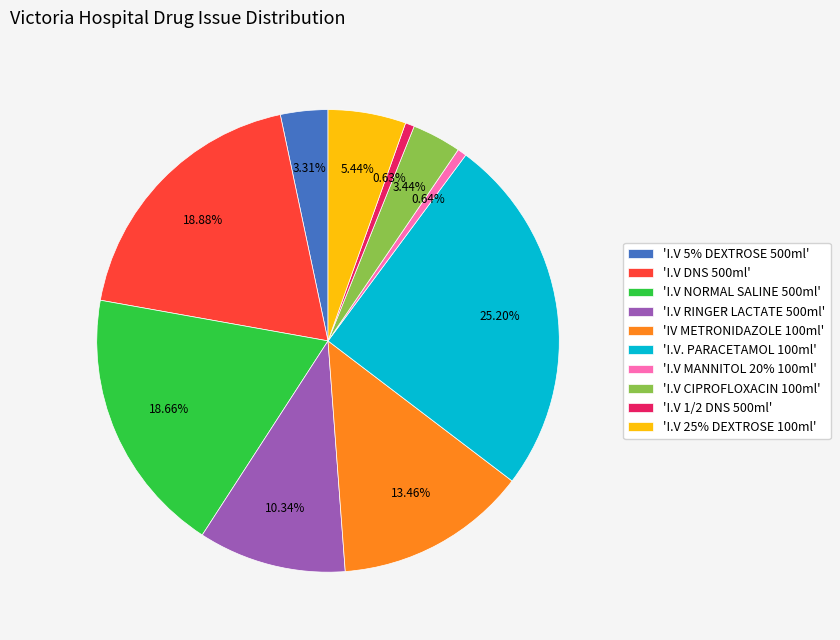

Count the number of slices in the pie.

10